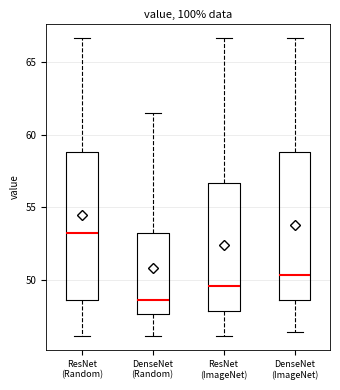

Which box's median line is the highest?

ResNet (Random)